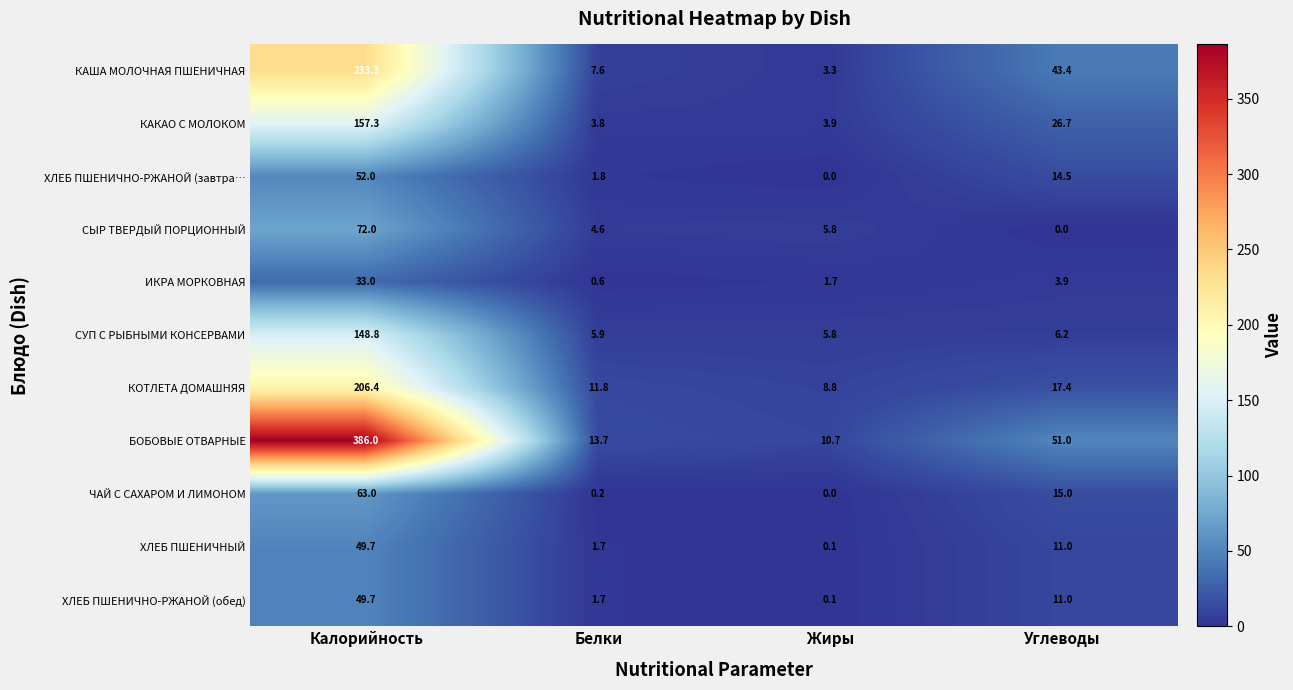

At which label does ЧАЙ С САХАРОМ И ЛИМОНОМ first exceed 15?

Калорийность